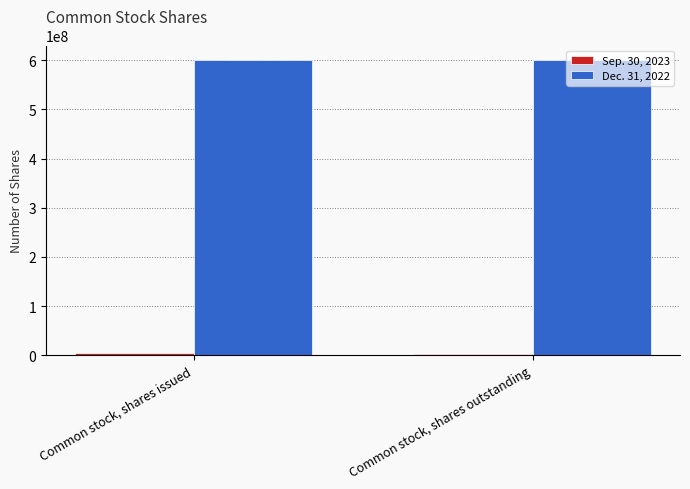

What is the label of the 1st bar from the right?

Common stock, shares outstanding